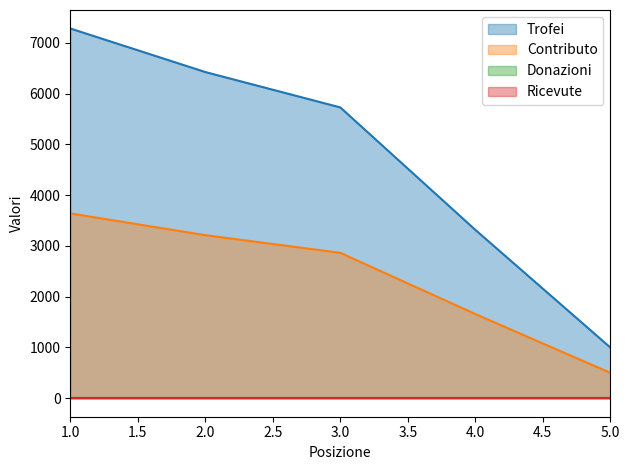

Where does the Contributo series first go above 2865?

1.0